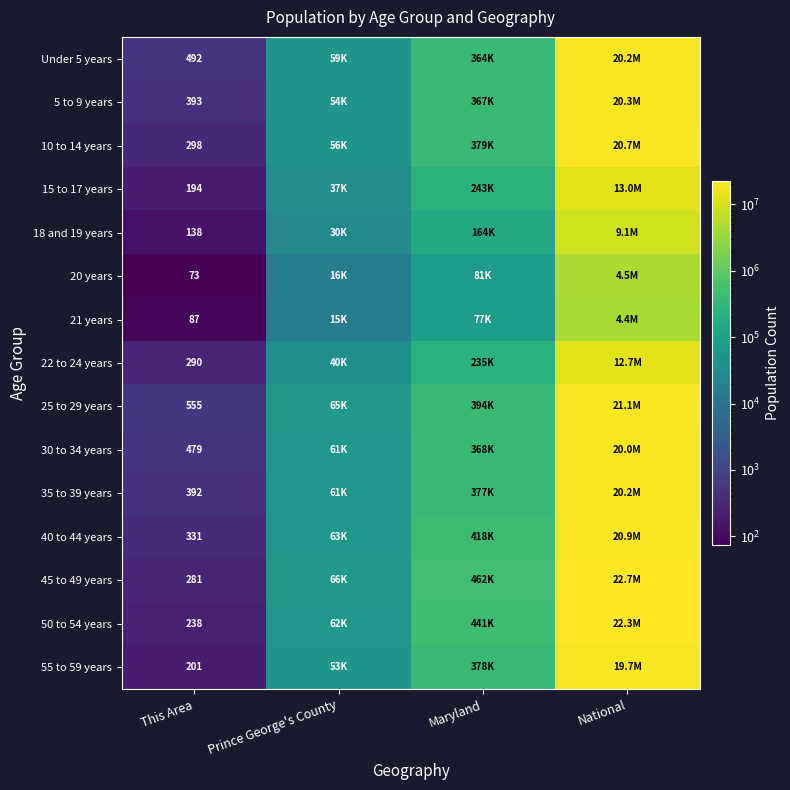

What is the difference between the highest and lowest values at This Area?

482